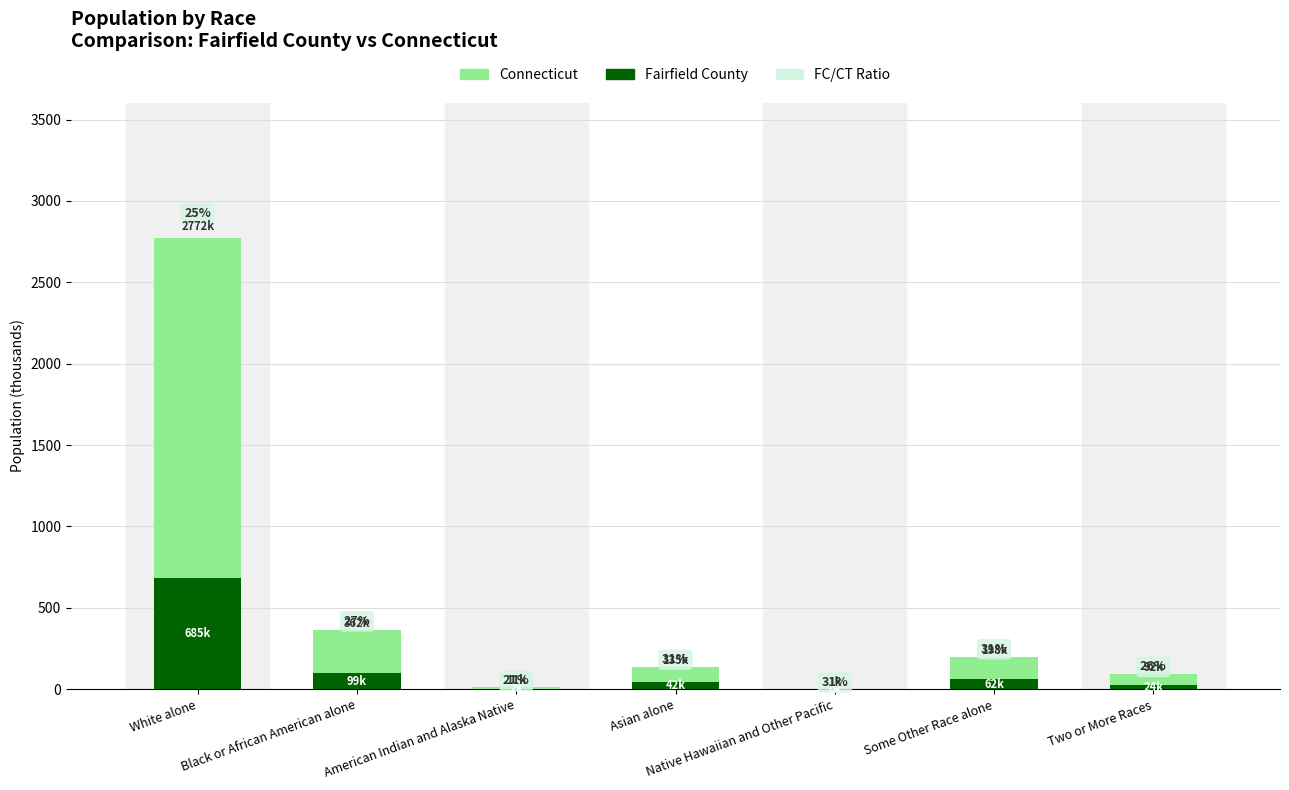

At which label is Fairfield County closest to 343?

Black or African American alone